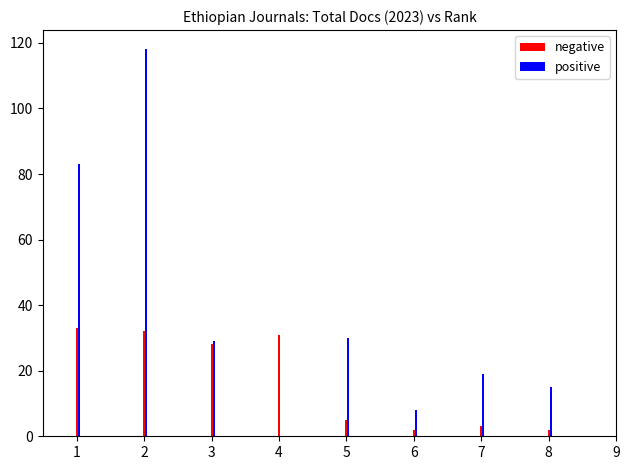

Is it true that positive equals 12 at 3?

False